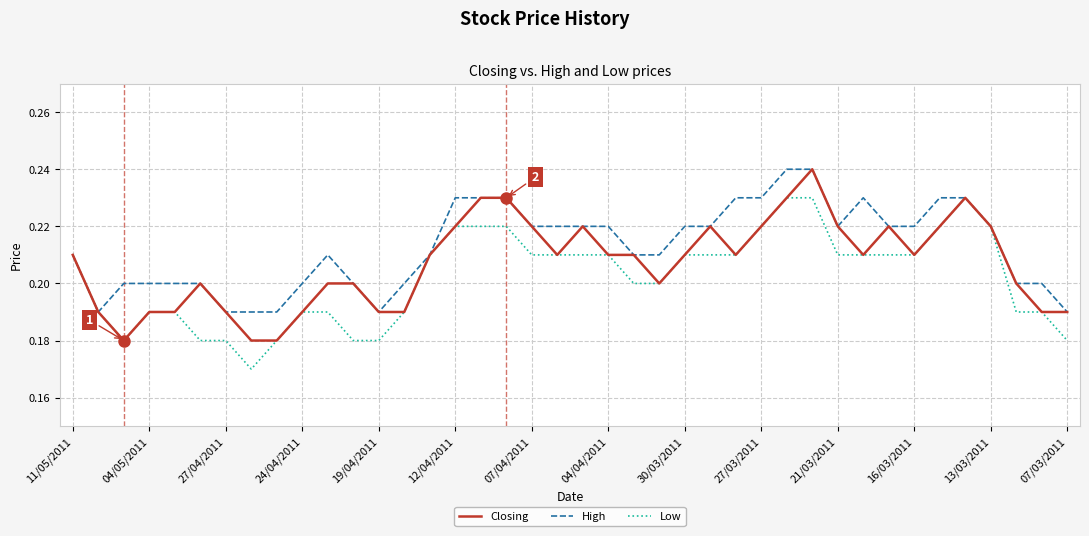

Is it true that Closing equals 0.3 at 24/04/2011?

False